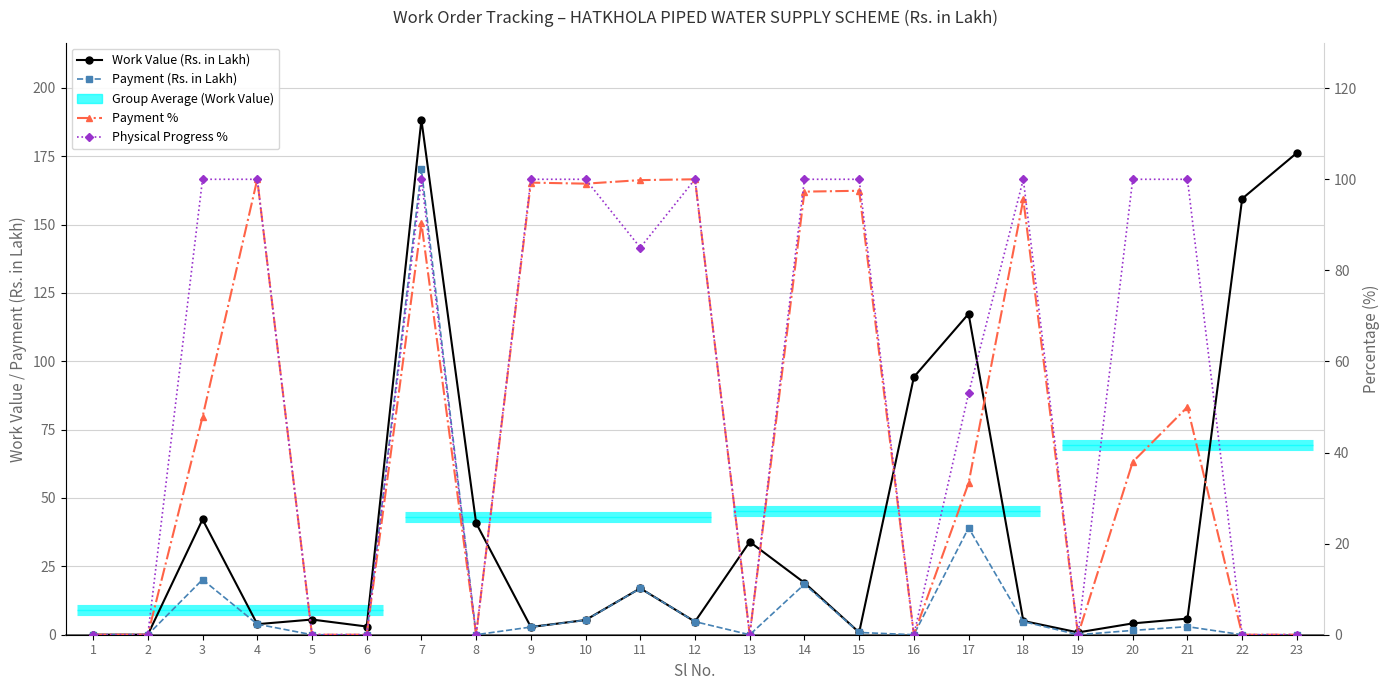

At which label does Payment (Rs. in Lakh) reach its peak?

7